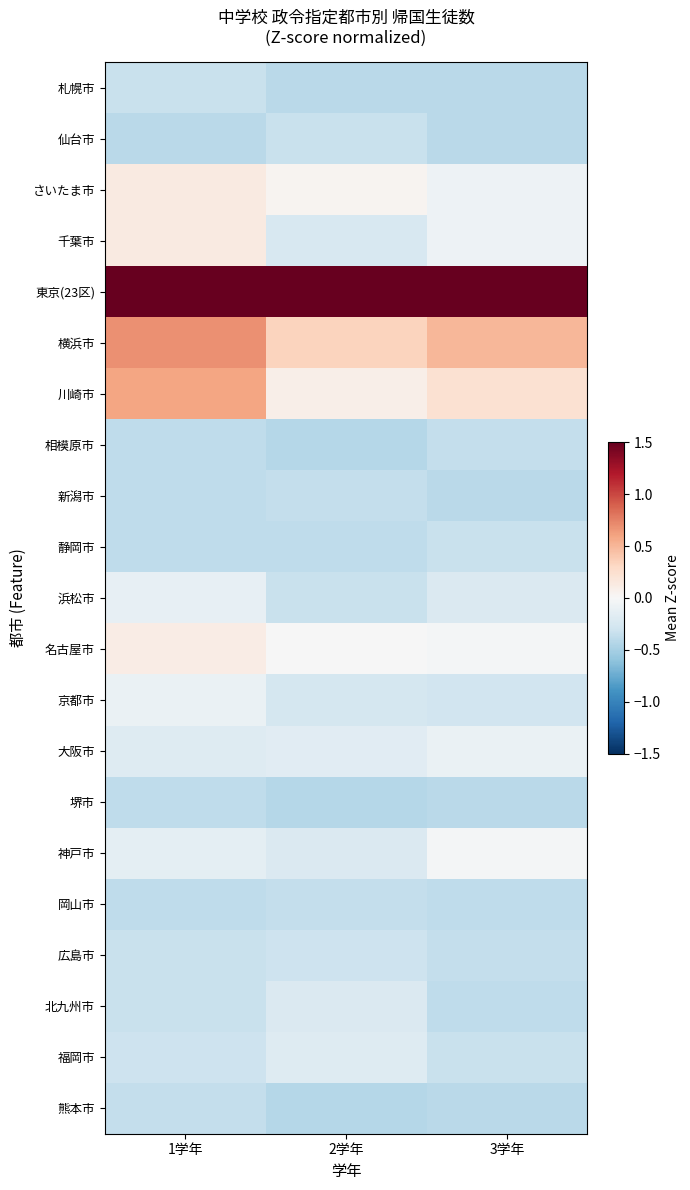

At 3学年, list the series in order from largest to smallest.

東京(23区), 横浜市, 川崎市, 名古屋市, 神戸市, さいたま市, 千葉市, 大阪市, 浜松市, 京都市, 静岡市, 福岡市, 相模原市, 広島市, 岡山市, 北九州市, 札幌市, 仙台市, 新潟市, 堺市, 熊本市